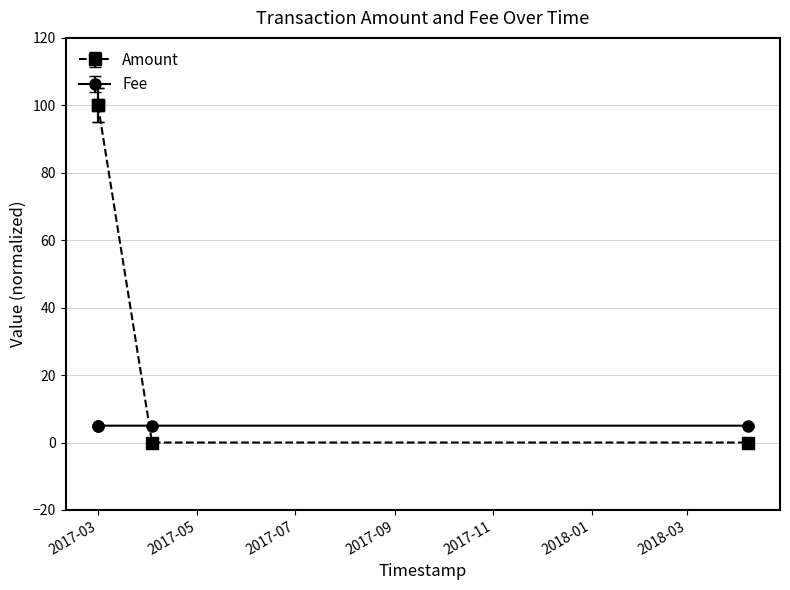

What is the value of the Amount point at the 2nd from the left?

100.0